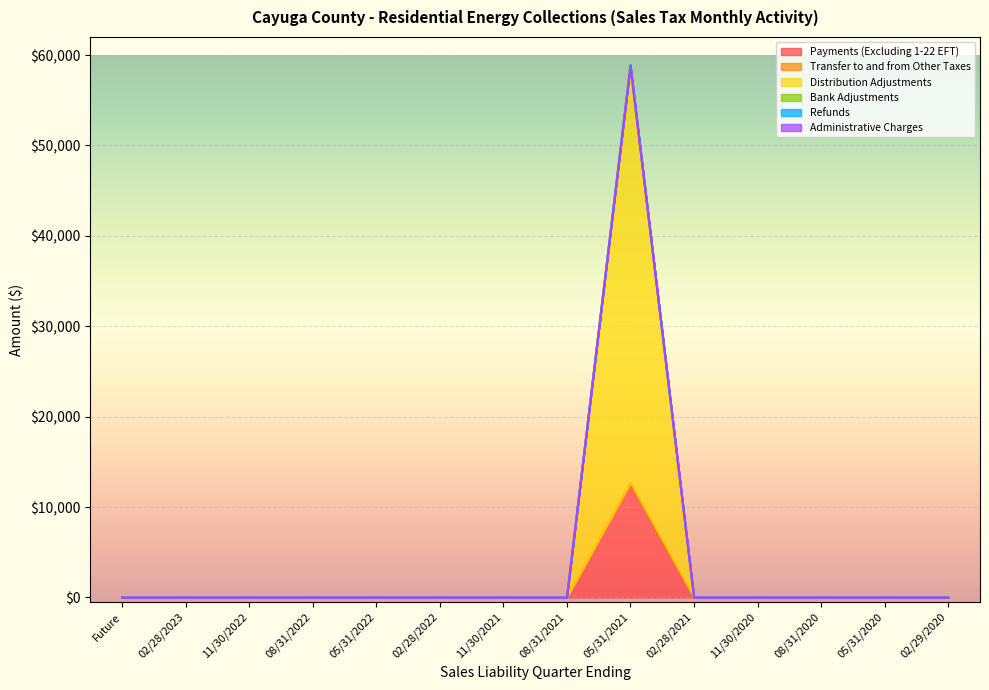

True or false: Administrative Charges has a value of 58899.5 at 05/31/2021.

True